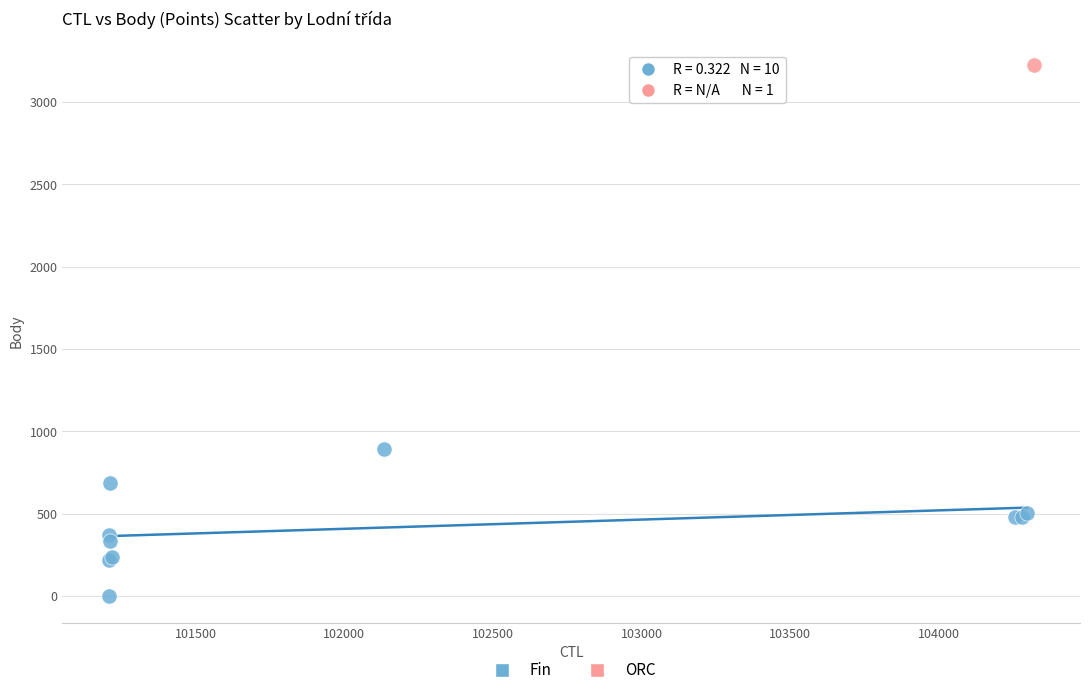

What are all the series names shown in the legend?

Fin, ORC